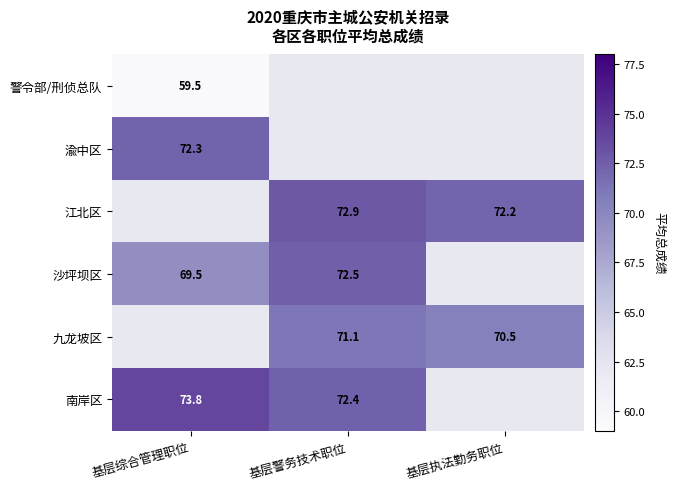

The 九龙坡区 series shows 45.9 at 基层警务技术职位. True or false?

False